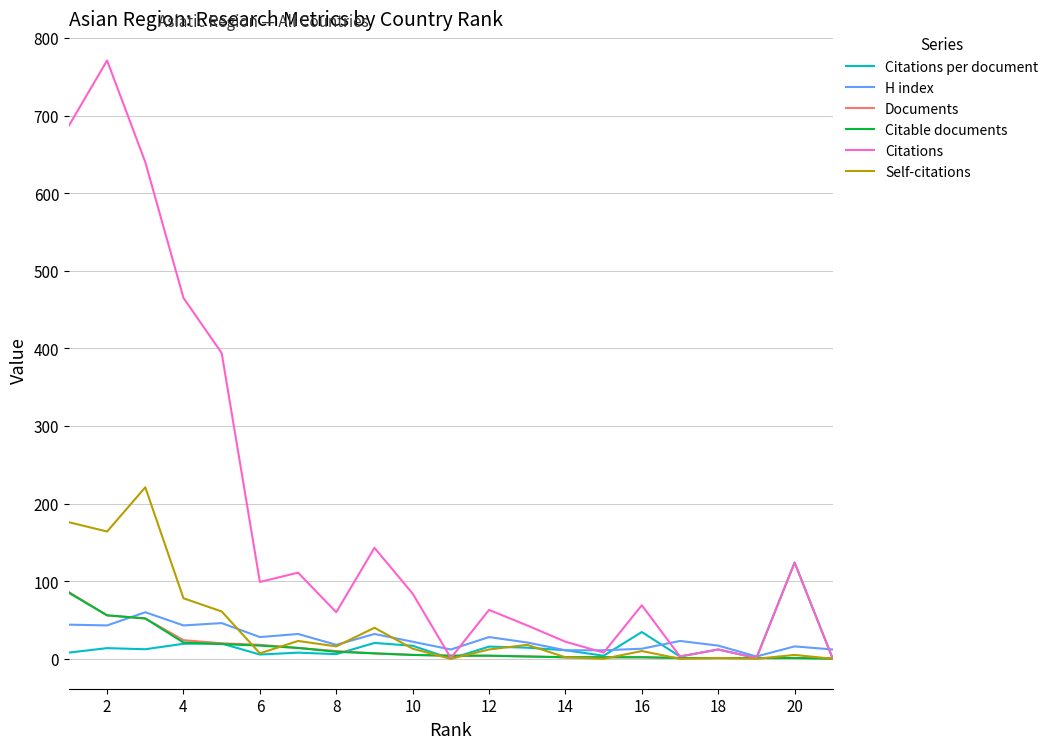

What is the highest value of the Citations per document series?

124.0